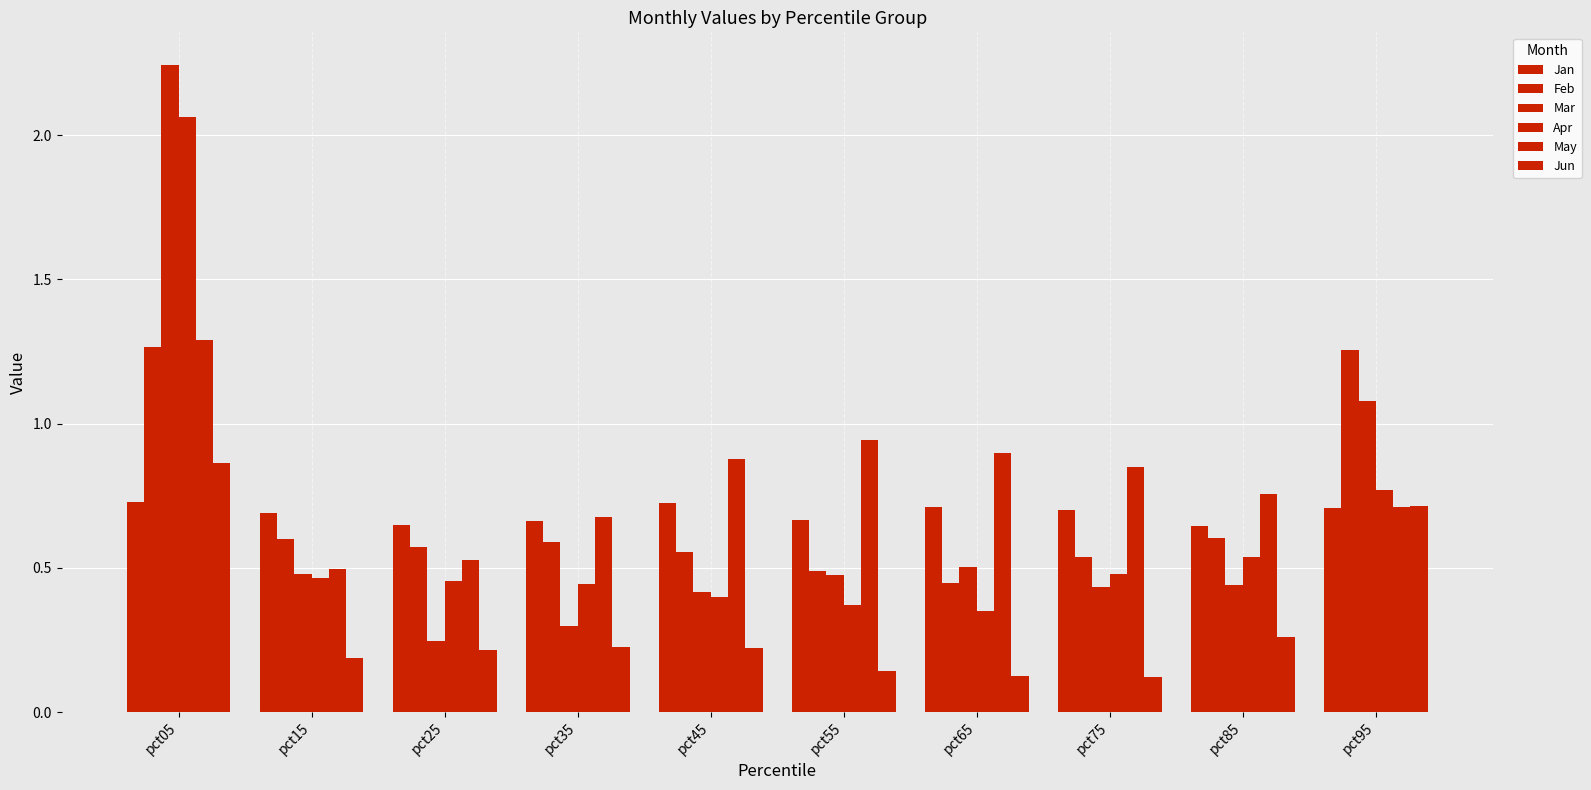

Which series has the widest spread of values?

Mar